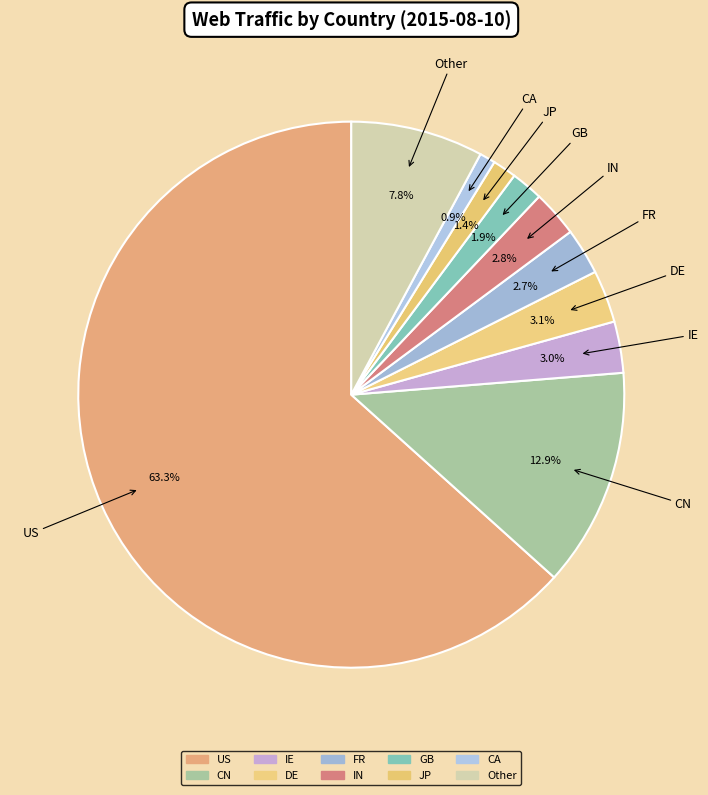

The JP slice represents 1% of the pie. True or false?

True